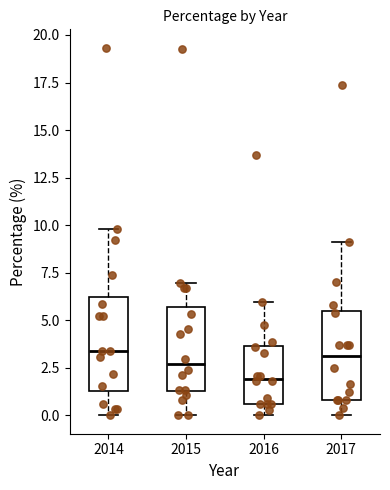

Reading left to right, transcribe this box plot: for each box, give where its median line is, the range the box spans, and where its two whiskers end, as read against the y-axis. The values are not printed on the chart, so give them approximately, as read against the axis.

2014: median 3.5, box 1.5 to 6.0, whiskers 0.0 to 10.0
2015: median 2.5, box 1.5 to 5.5, whiskers 0.0 to 7.0
2016: median 2.0, box 0.5 to 3.5, whiskers 0.0 to 6.0
2017: median 3.0, box 1.0 to 5.5, whiskers 0.0 to 9.0